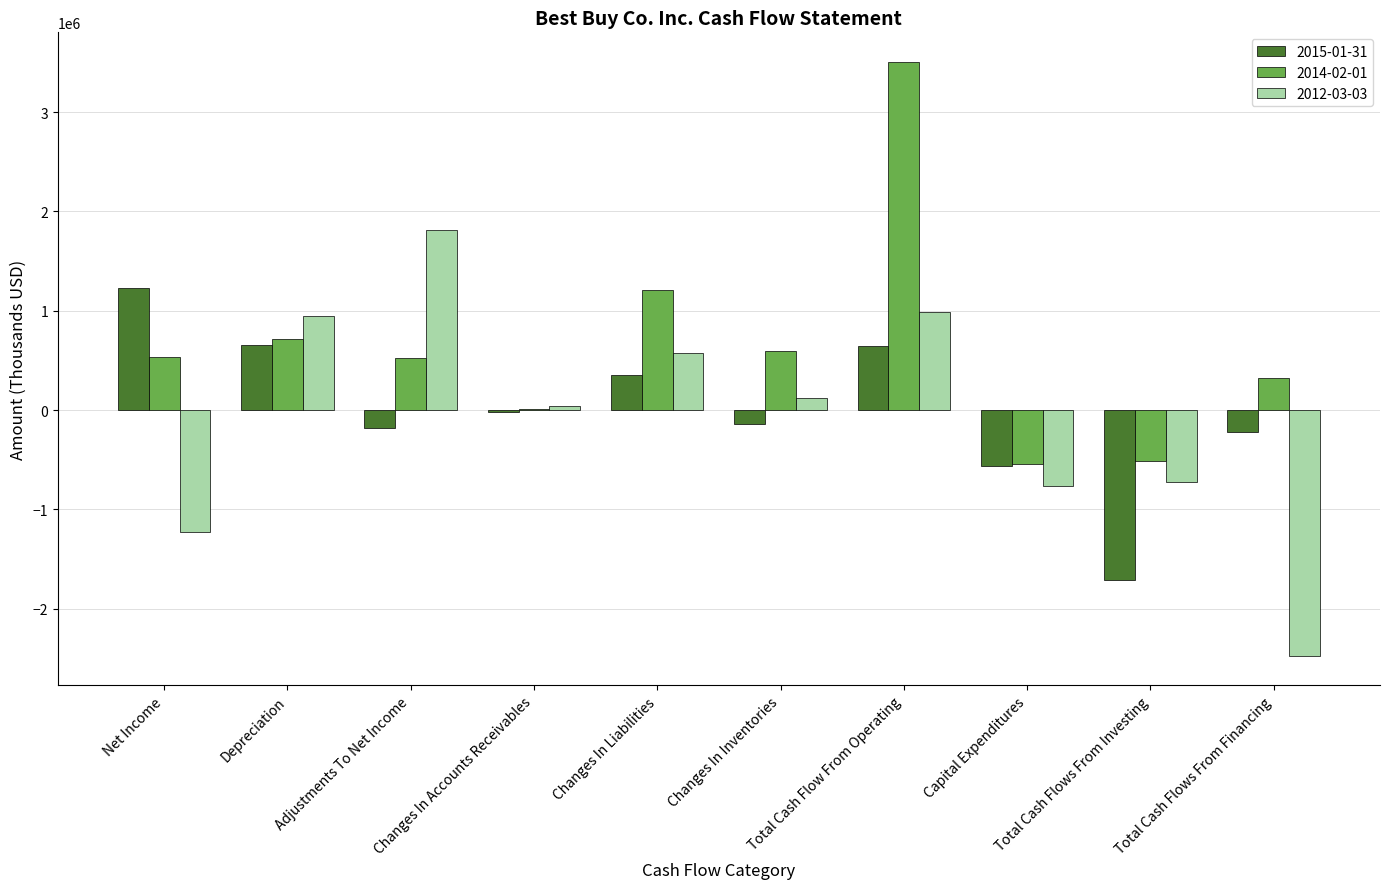

What are all the series names shown in the legend?

2015-01-31, 2014-02-01, 2012-03-03